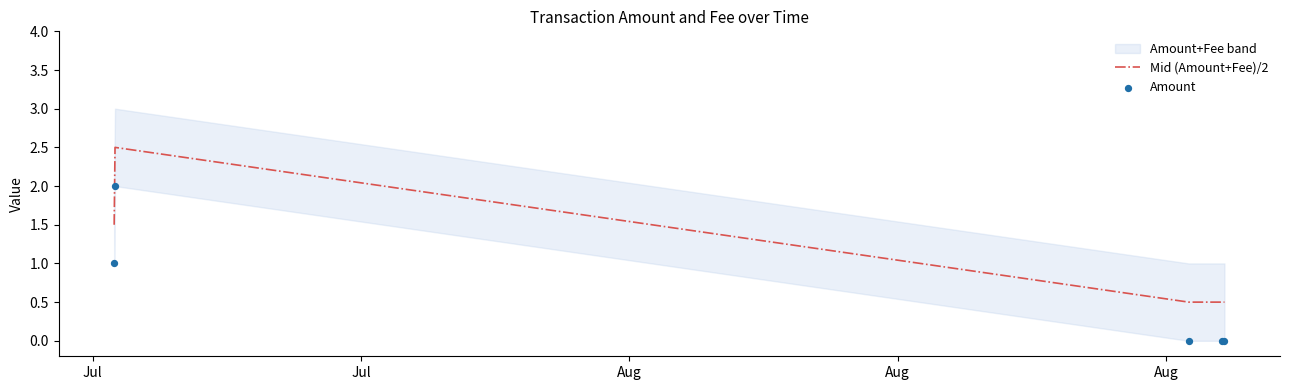

What is the minimum value for Mid (Amount+Fee)/2?

0.5